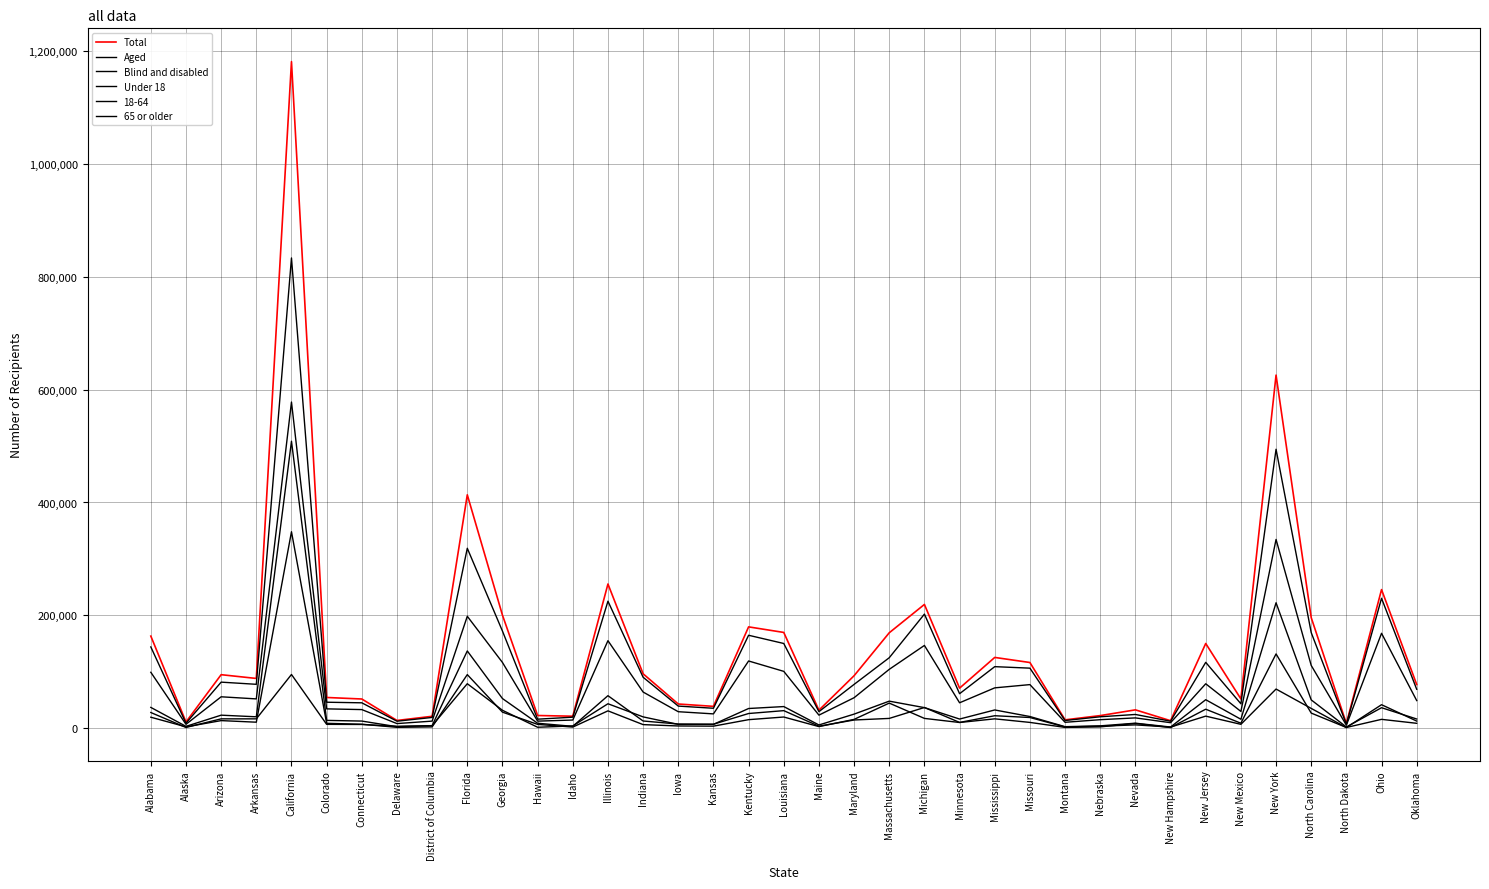

True or false: Total and Blind and disabled cross at least once.

False